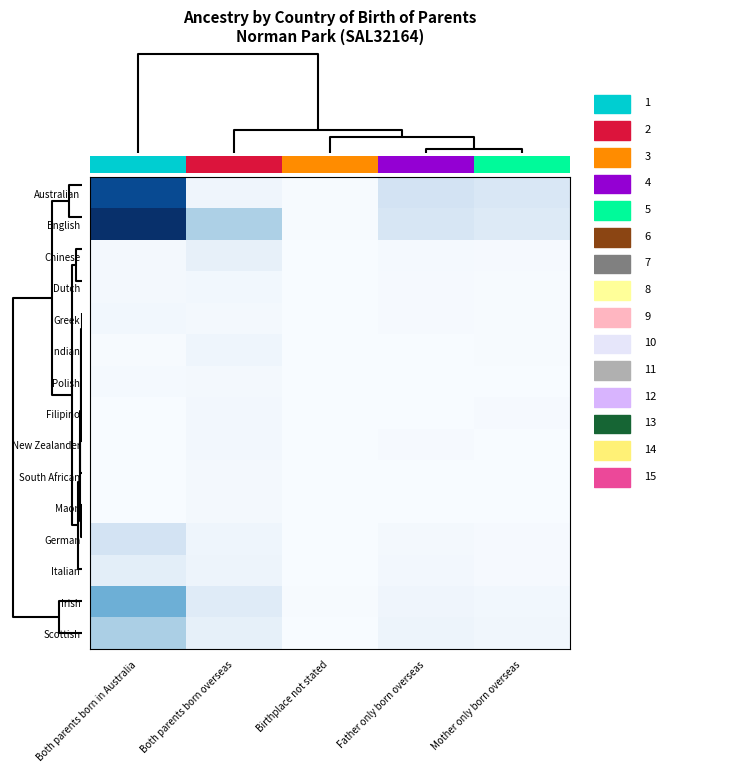

At how many categories does at least one series exceed 0?

5